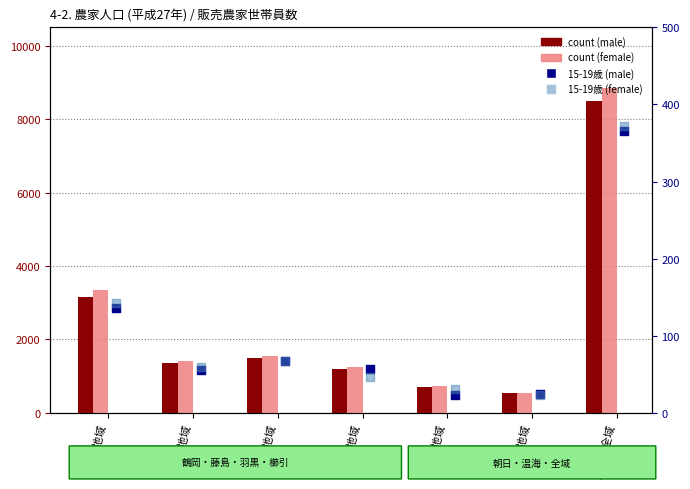

What is the total value across all series at 朝日地域?

1485